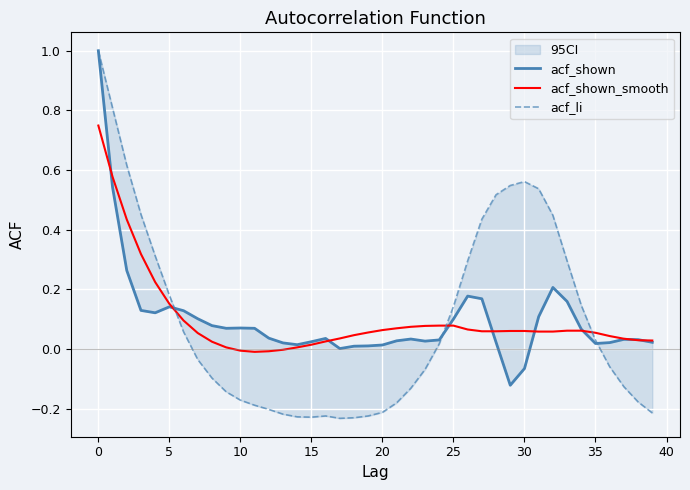

At 26, list the series in order from smallest to largest.

acf_shown_smooth, acf_shown, acf_li